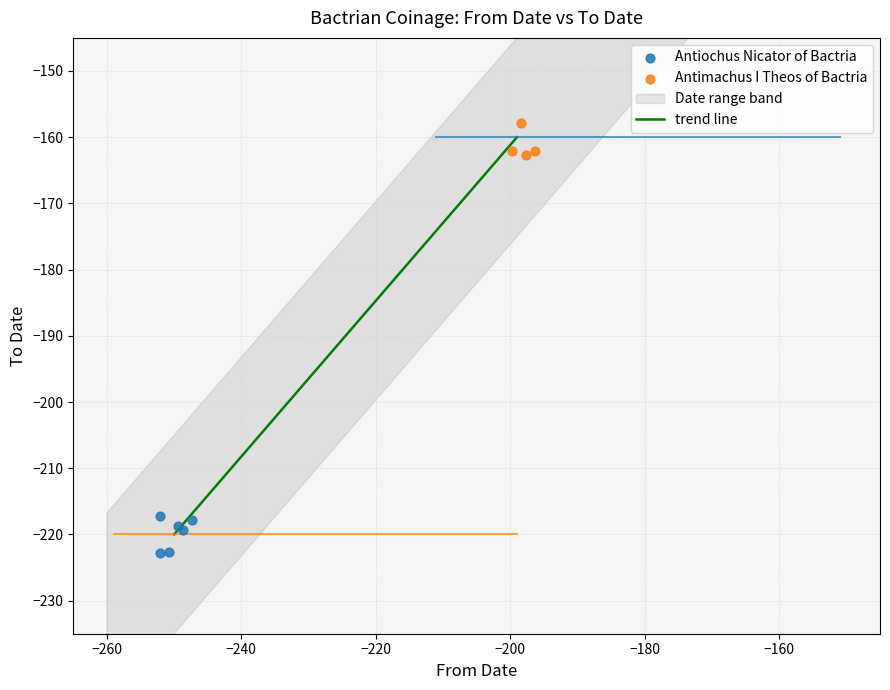

Which series contains the highest Y value?

Antimachus I Theos of Bactria